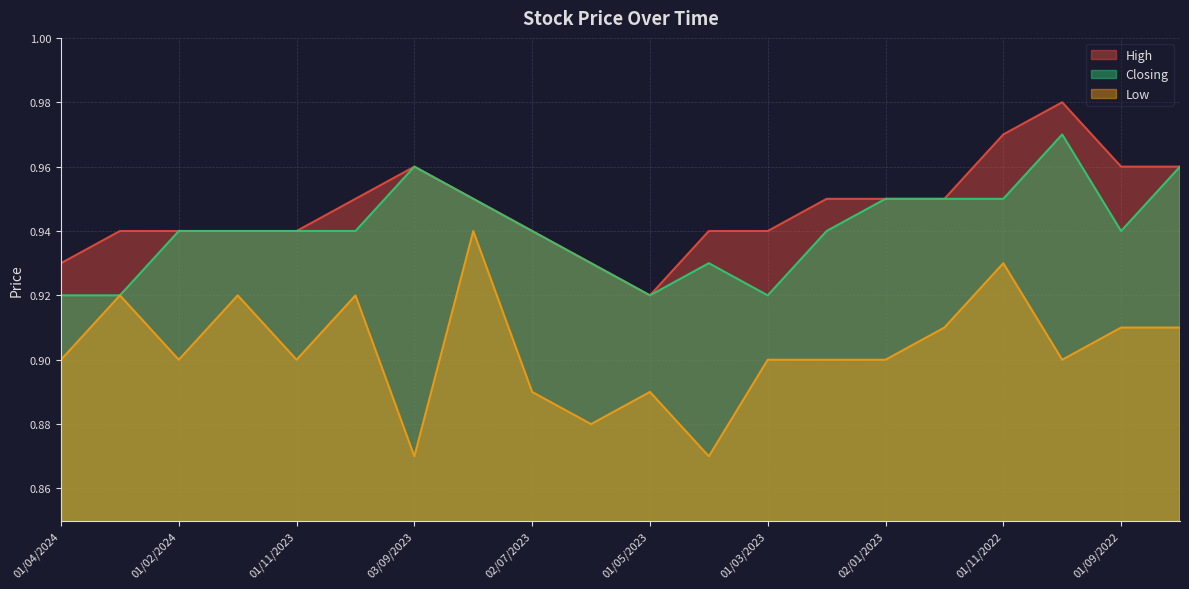

In Low, how many points are higher than both neighbors (excluding endpoints)?

6